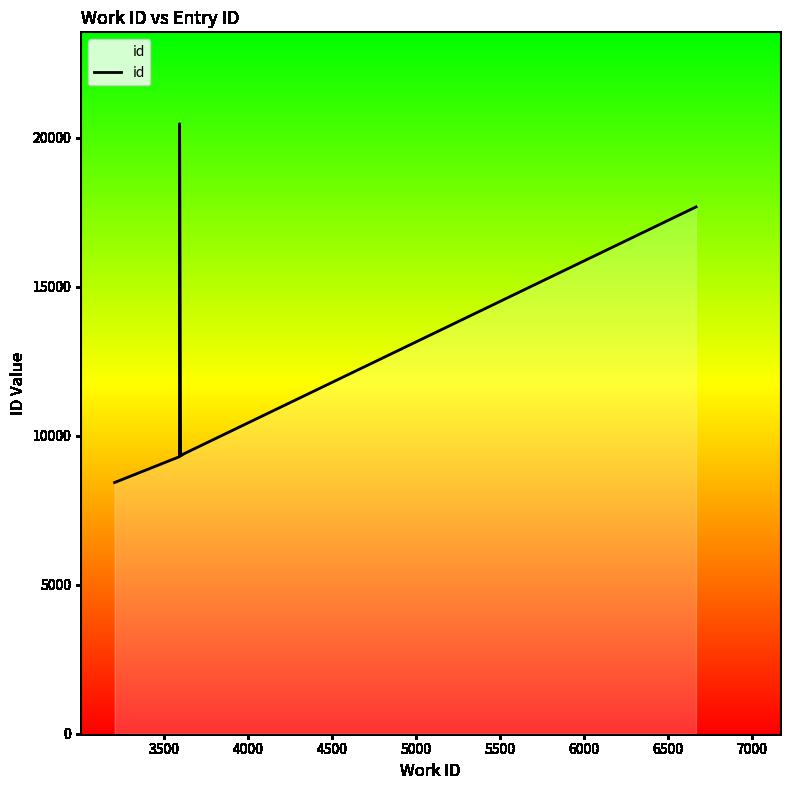

The value at 3000 is 14039. True or false?

False